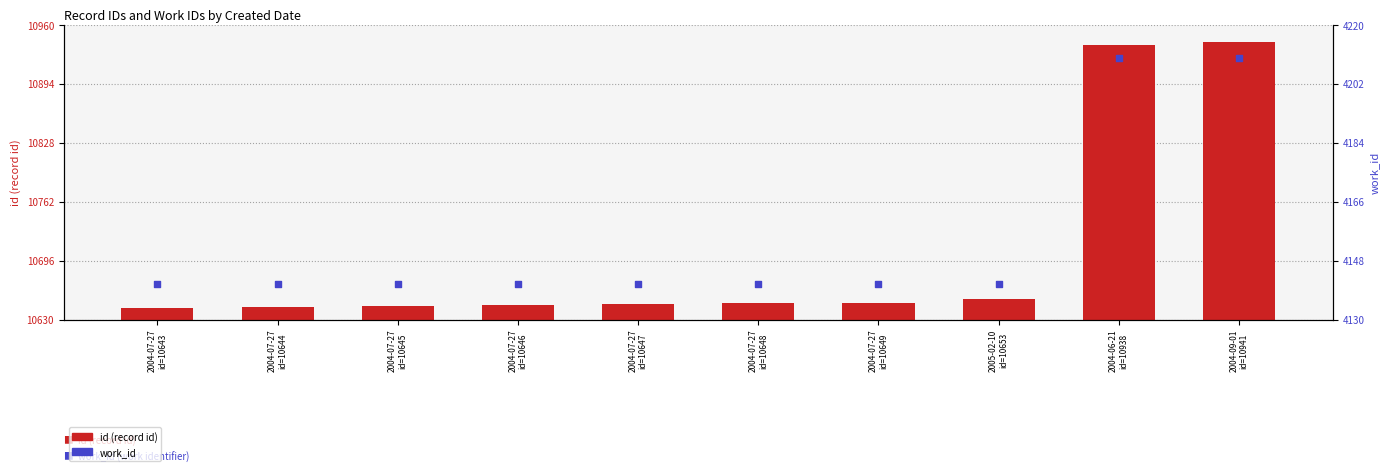

At how many categories does at least one series exceed 9755?

10